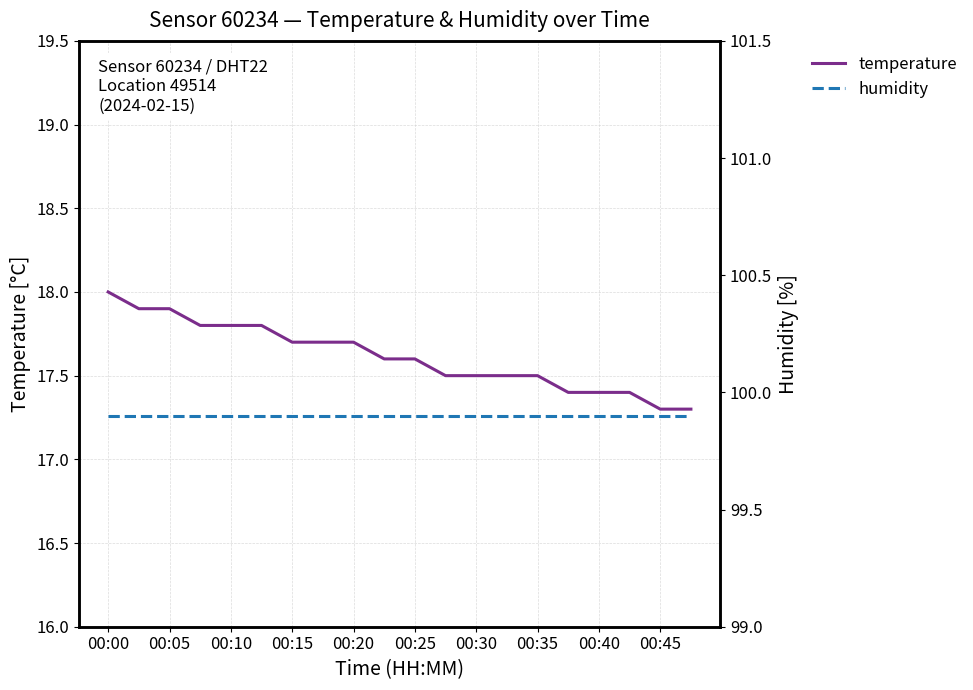

What is the maximum value for humidity?

99.9